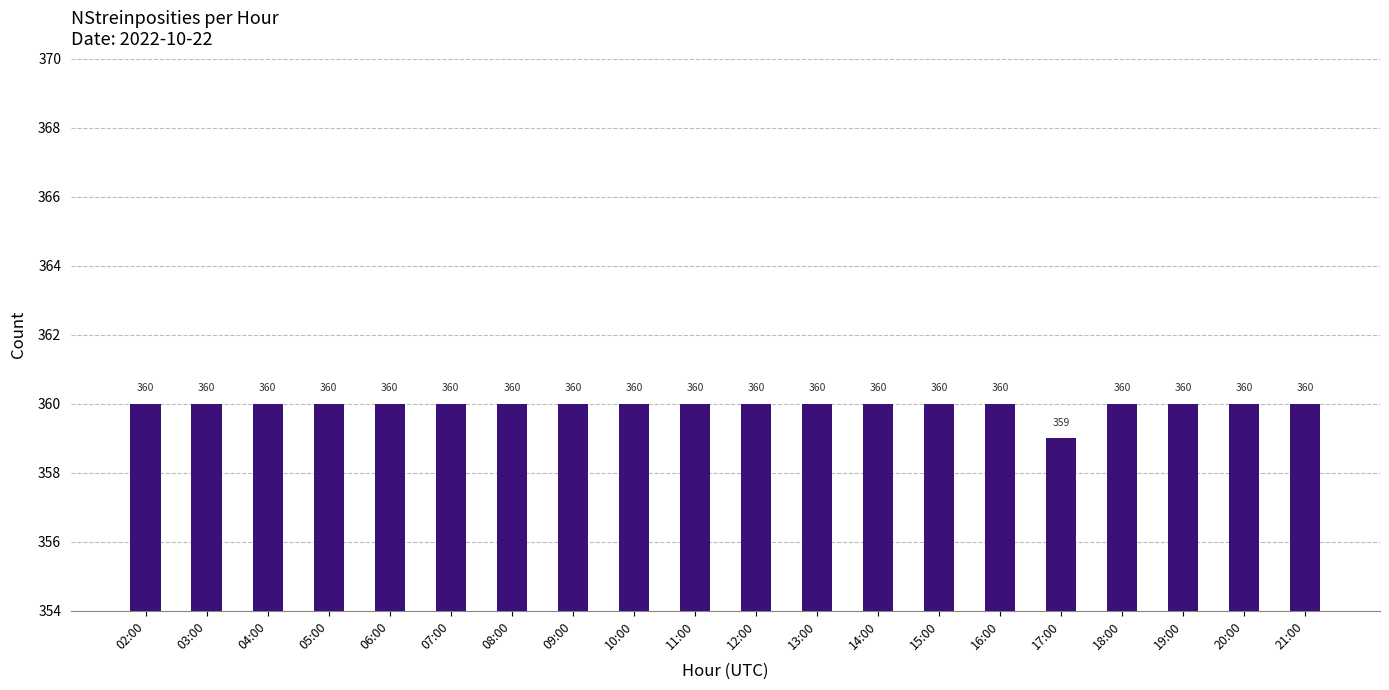

What is the label of the 19th bar from the right?

03:00